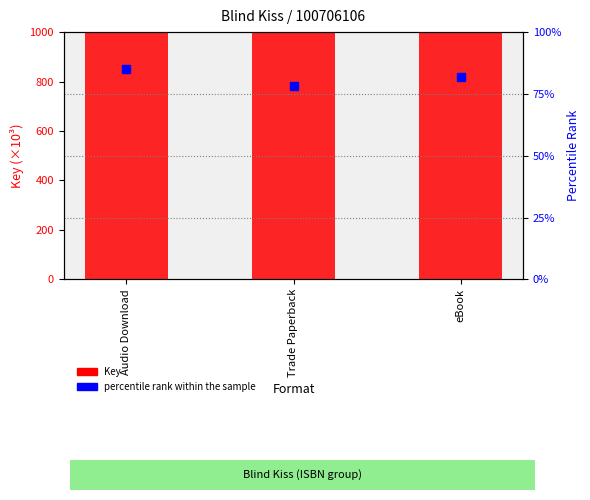

Which series has the widest spread of Y values?

percentile rank within the sample